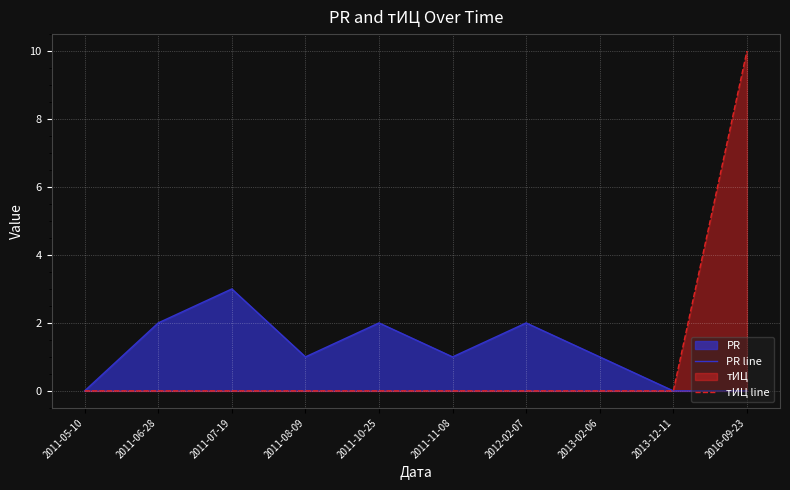

Which series has the widest spread of values?

тИЦ line